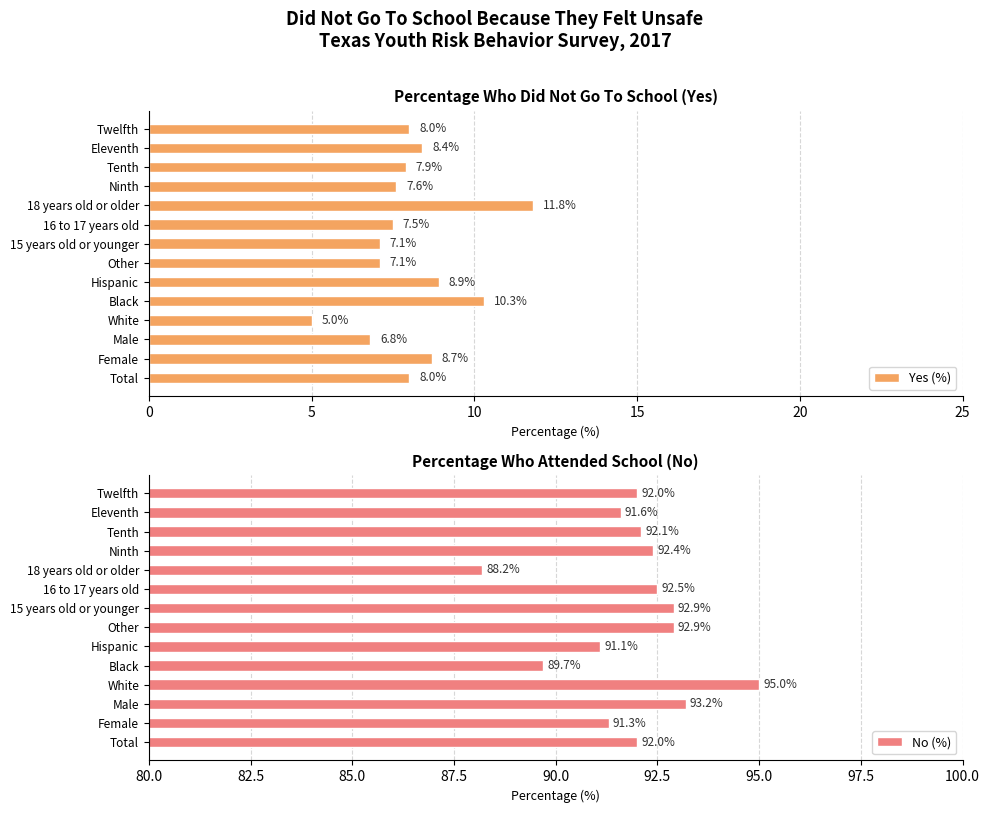

List the series in order of their overall mean, highest first.

No (%), Yes (%)